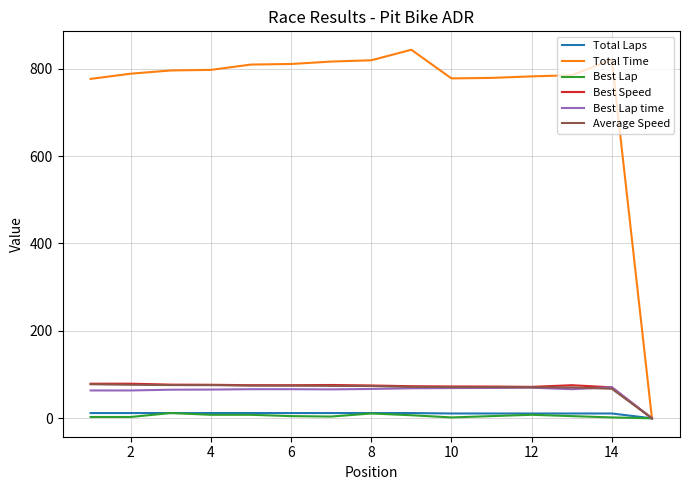

Which series has the largest range (max minus min)?

Total Time